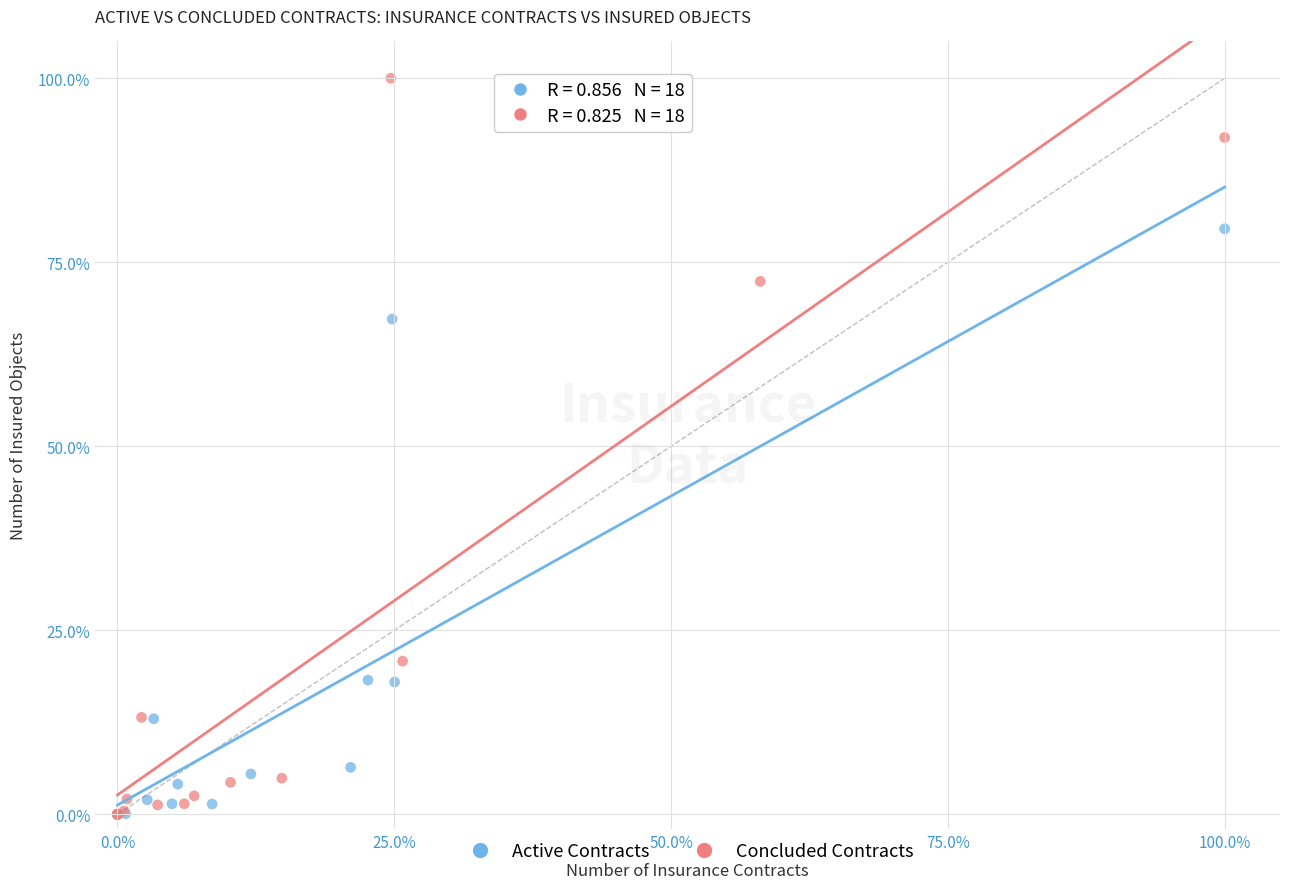

Which series contains the highest Y value?

Concluded Contracts